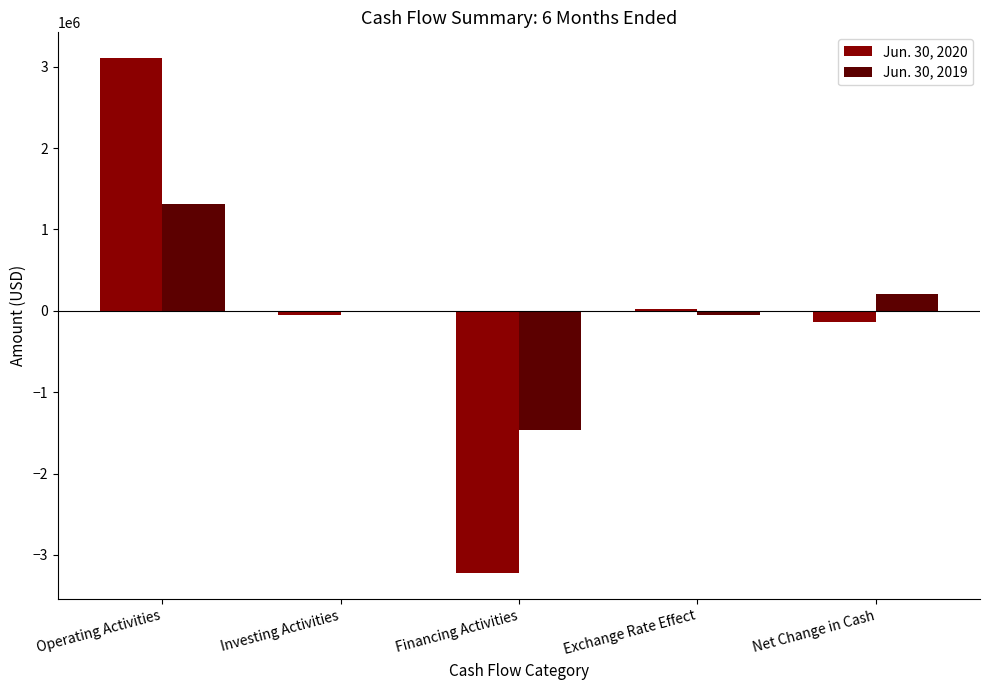

What is the total value across all series at Investing Activities?

-55965